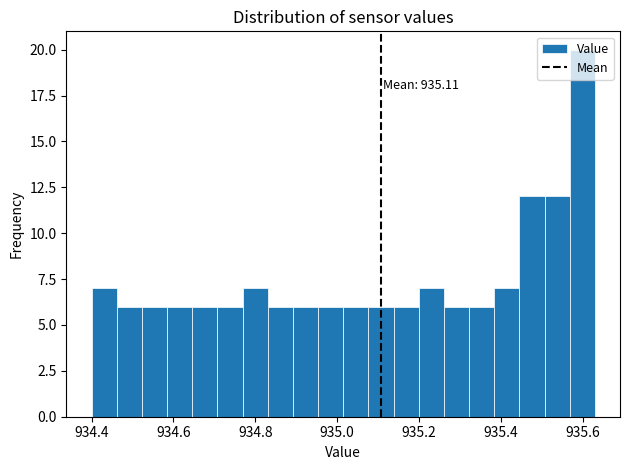

Around what value on the x-axis is the tallest bar? Give the approximate position of its centre, as read against the axis.

935.60